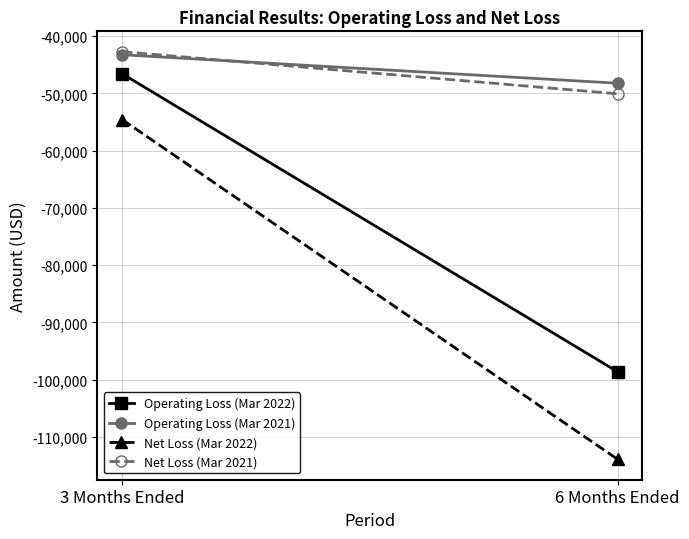

At which label does Net Loss (Mar 2022) reach its peak?

3 Months Ended